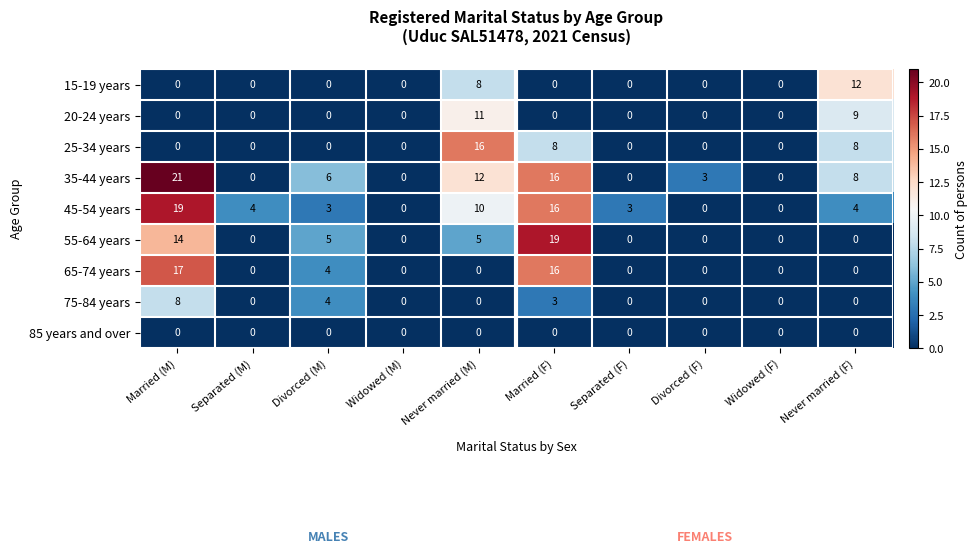

What is the difference between the highest and lowest values at Never married (M)?

16